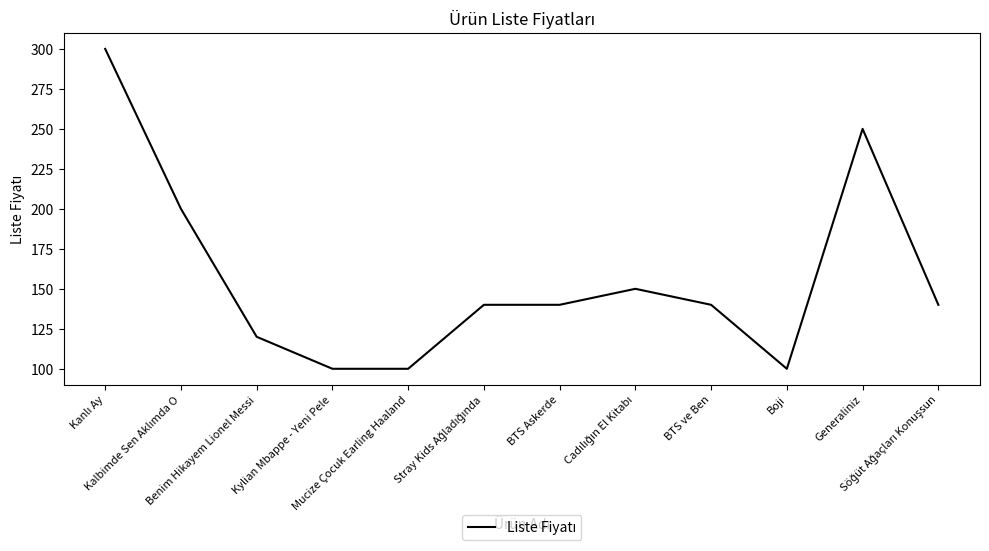

What is the greatest value displayed?

300